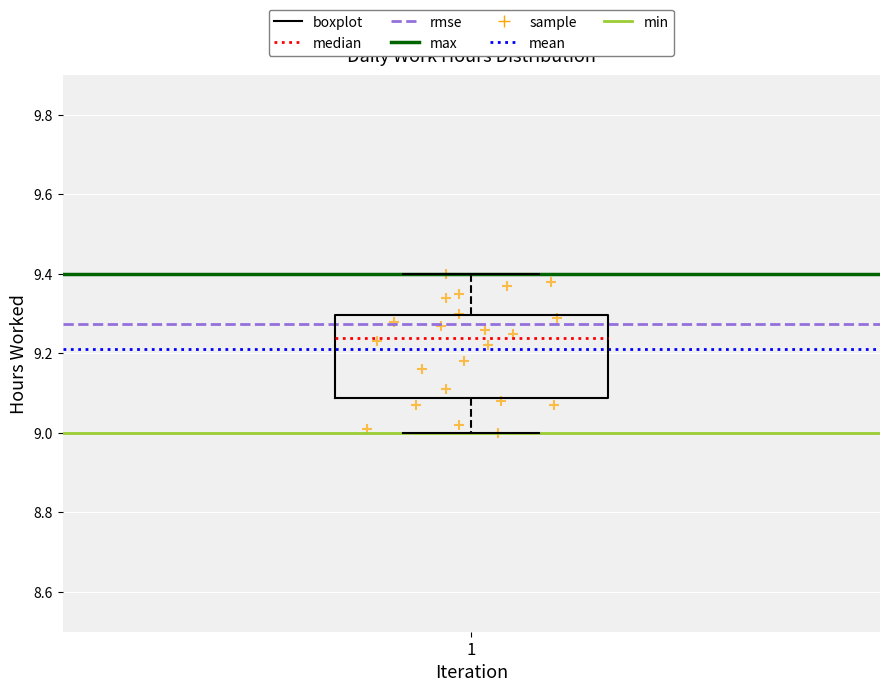

Where does the upper whisker of the box at x = 1 end on the y-axis? The values are not printed on the chart, so give them approximately, as read against the axis.

9.40